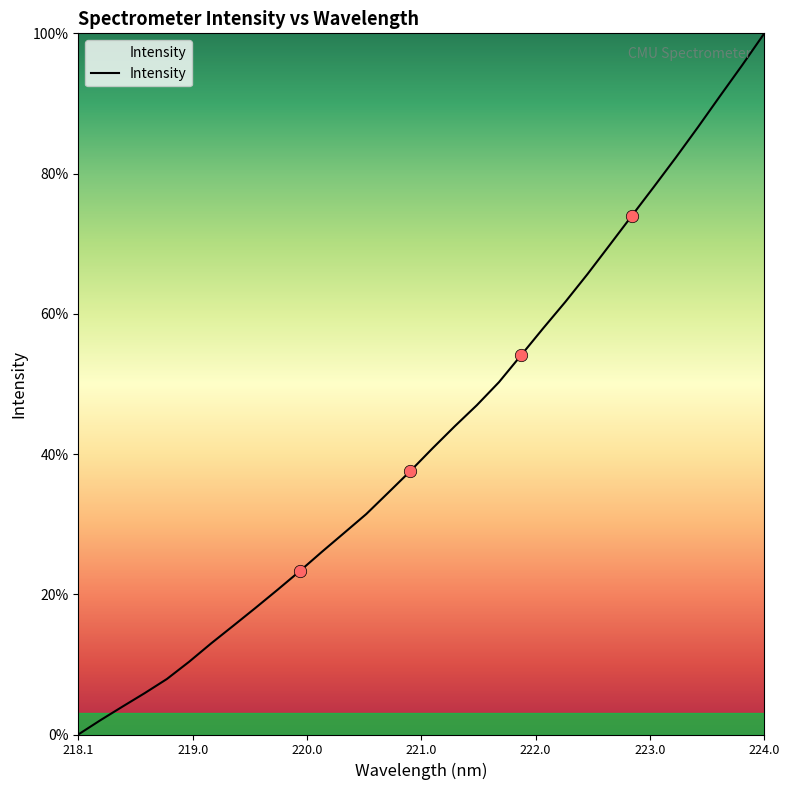

What is the maximum value shown in the chart?

100.0